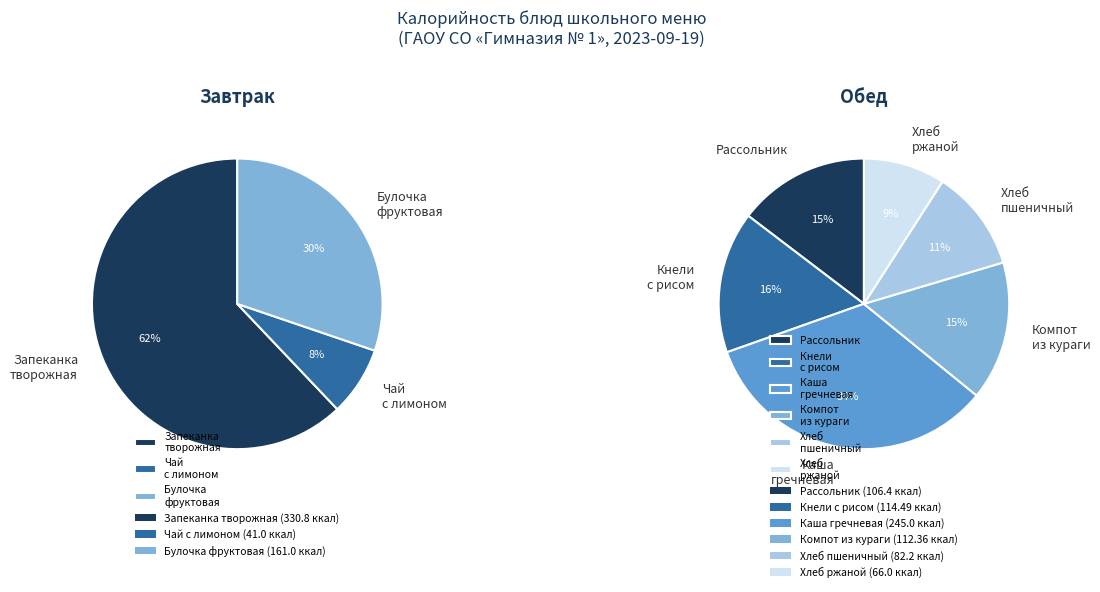

Count the number of slices in the pie.

9